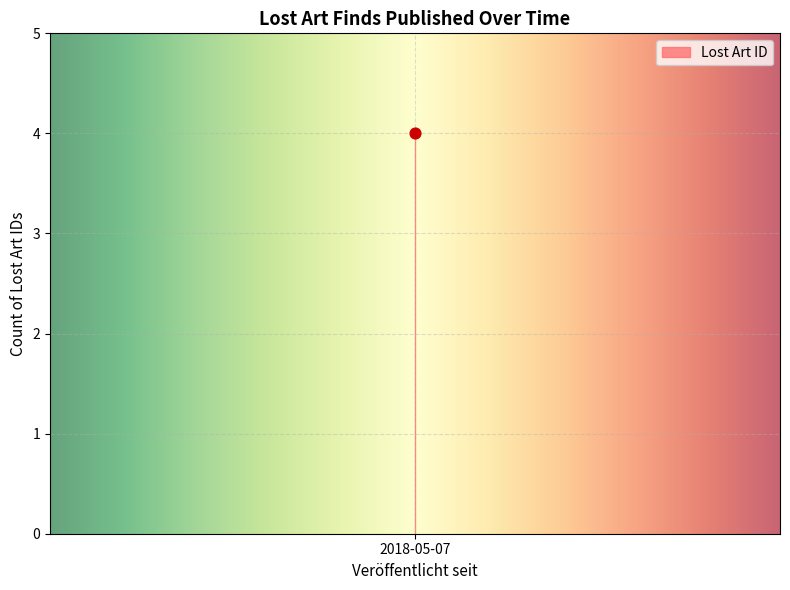

Approximately how many times larger is the value at 2018-05-07 compared to 2018-05-07?

1.0